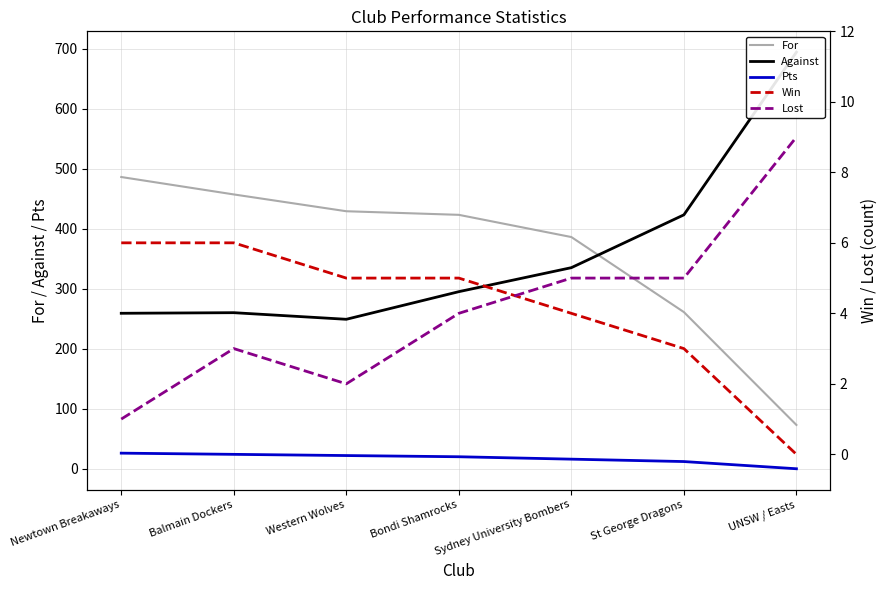

What is the average value of the For series?

359